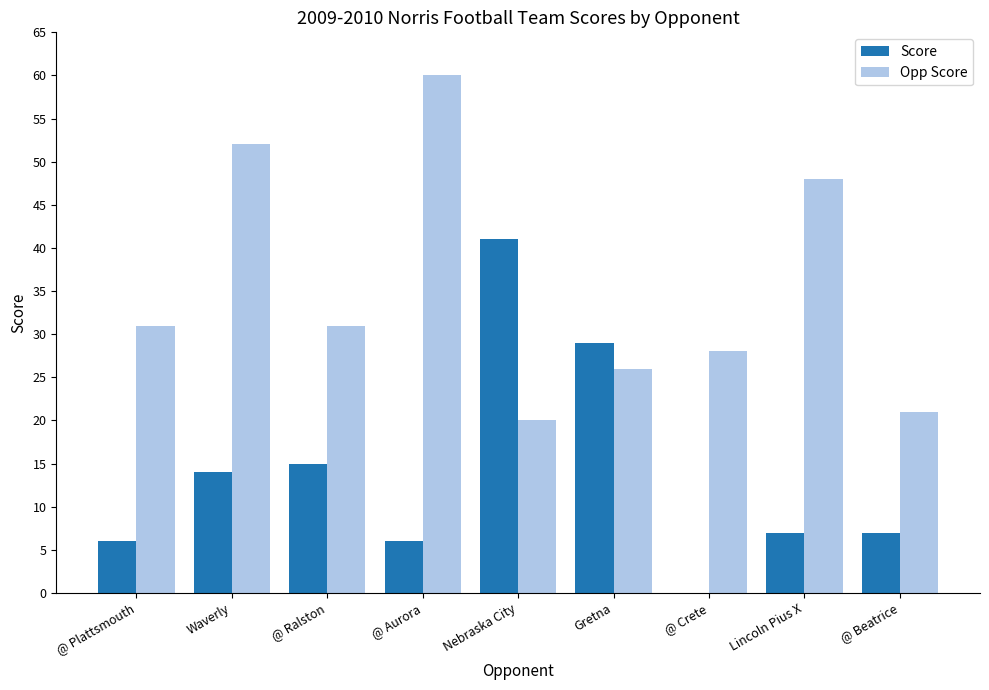

How many distinct data groups are displayed?

2